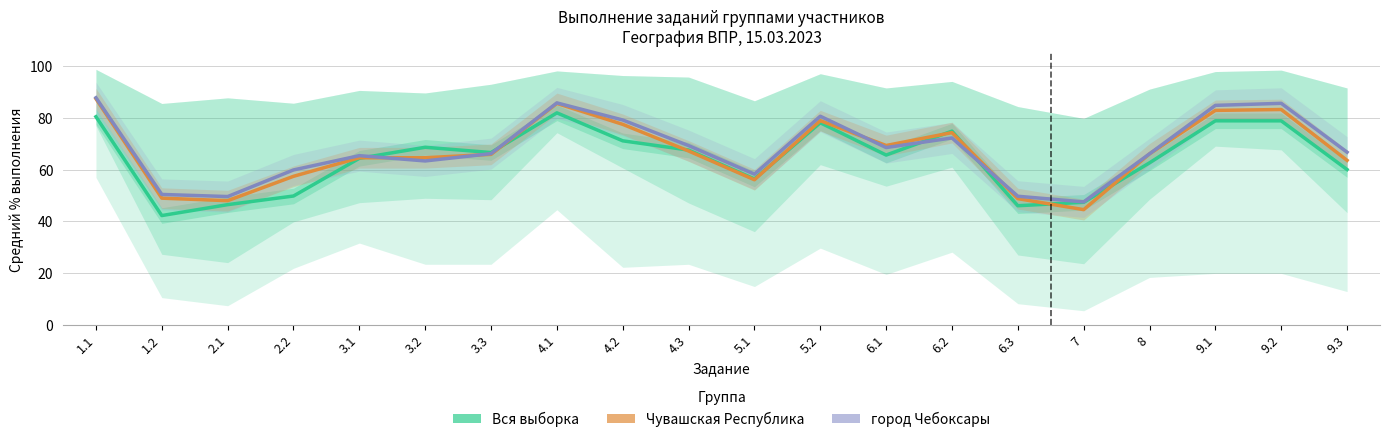

How many values in the Чувашская Республика (частичные данные) series exceed 66?

10